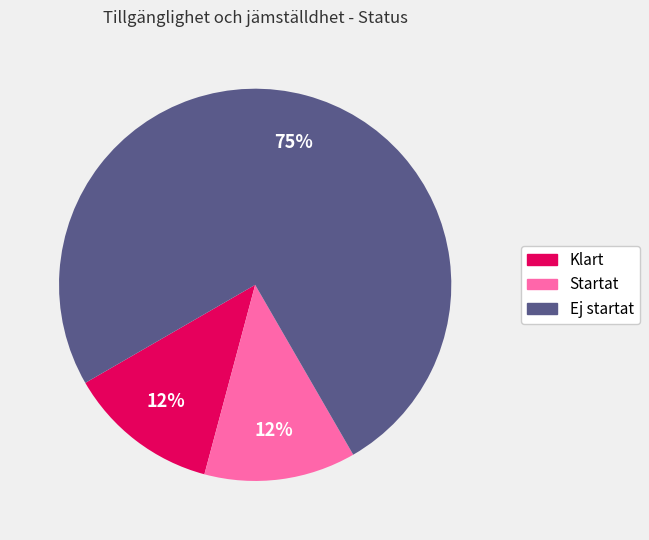

The Startat slice represents 12% of the pie. True or false?

True